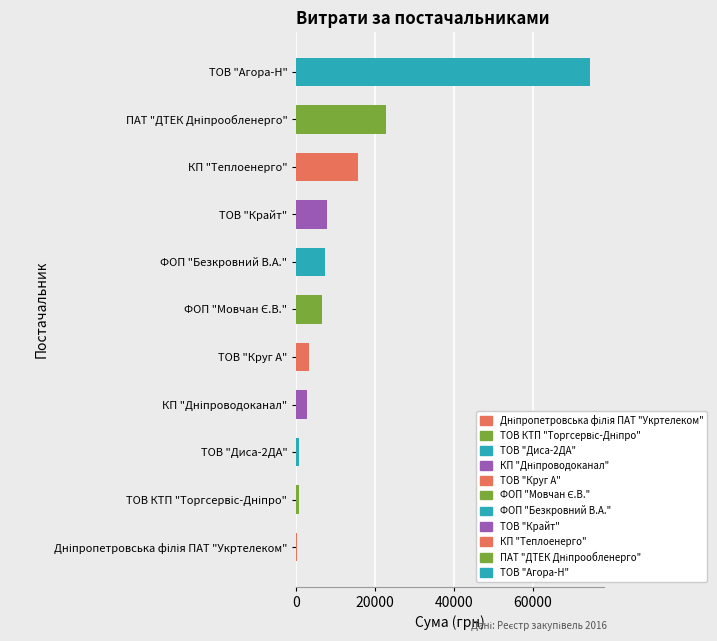

How many categories are shown in the chart?

11